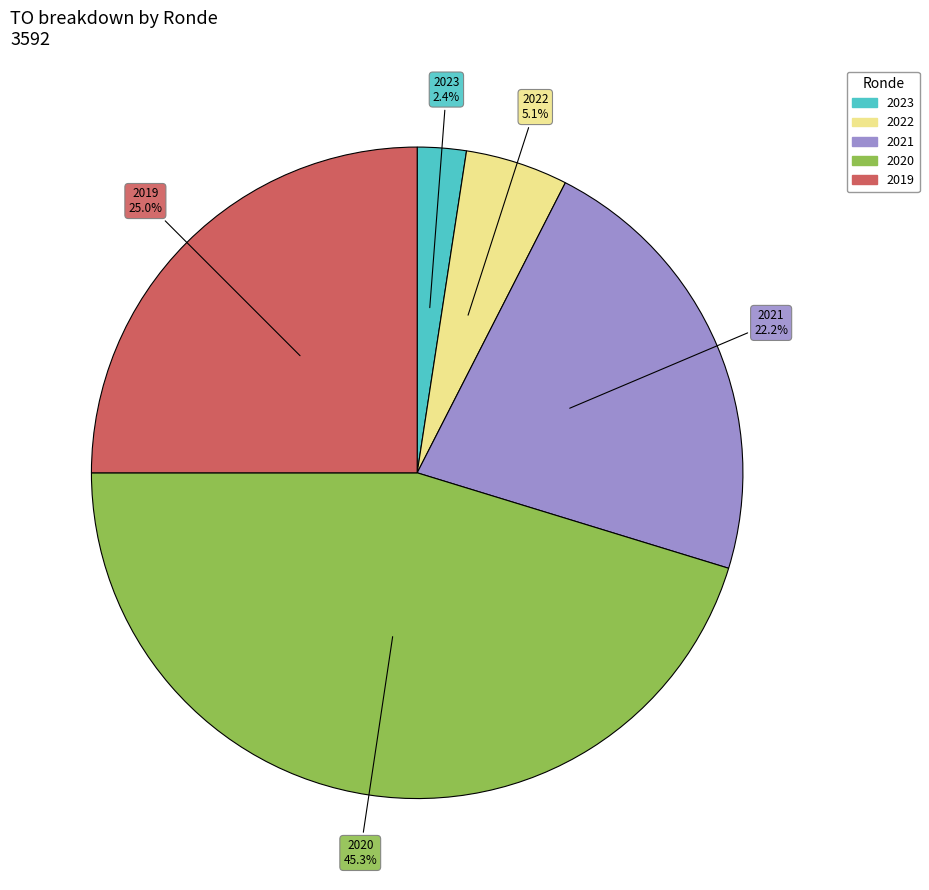

How many slices are in this pie chart?

5